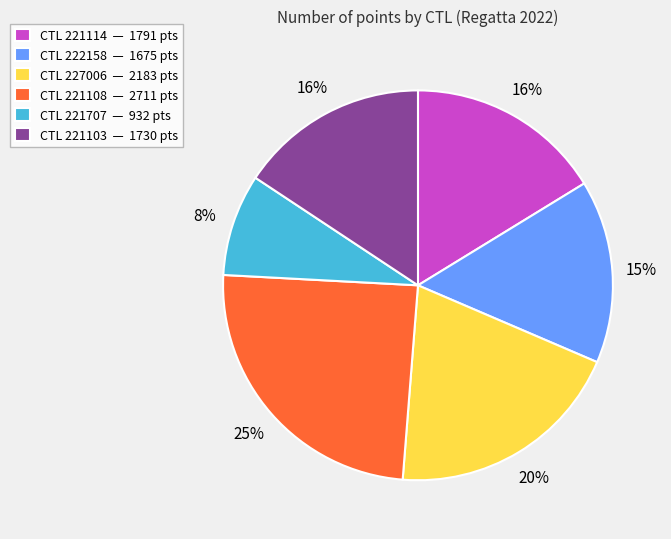

True or false: CTL 221114 — 1791 pts accounts for 7% of the total.

False